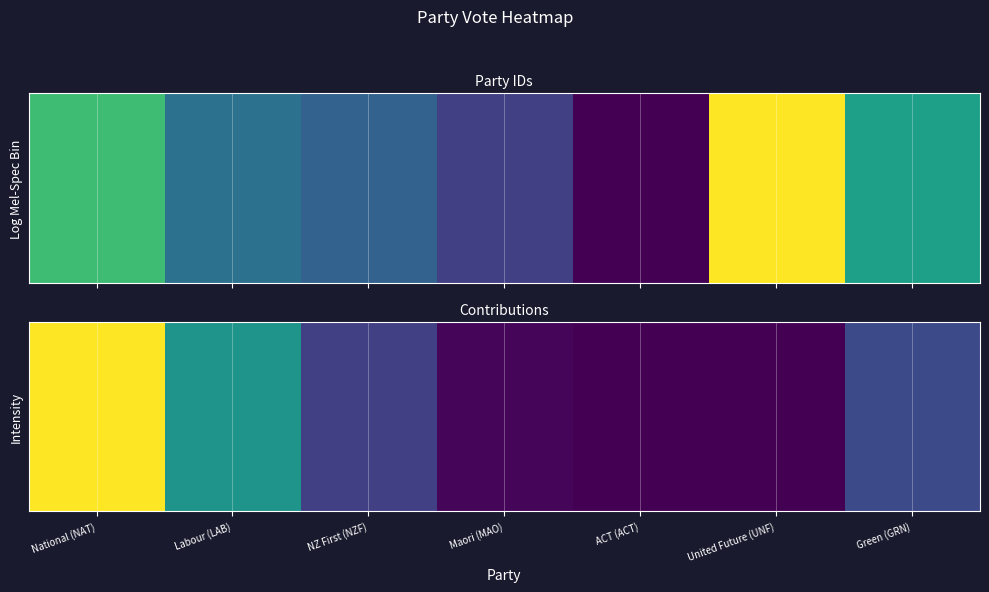

At how many categories does at least one series exceed 21?

2